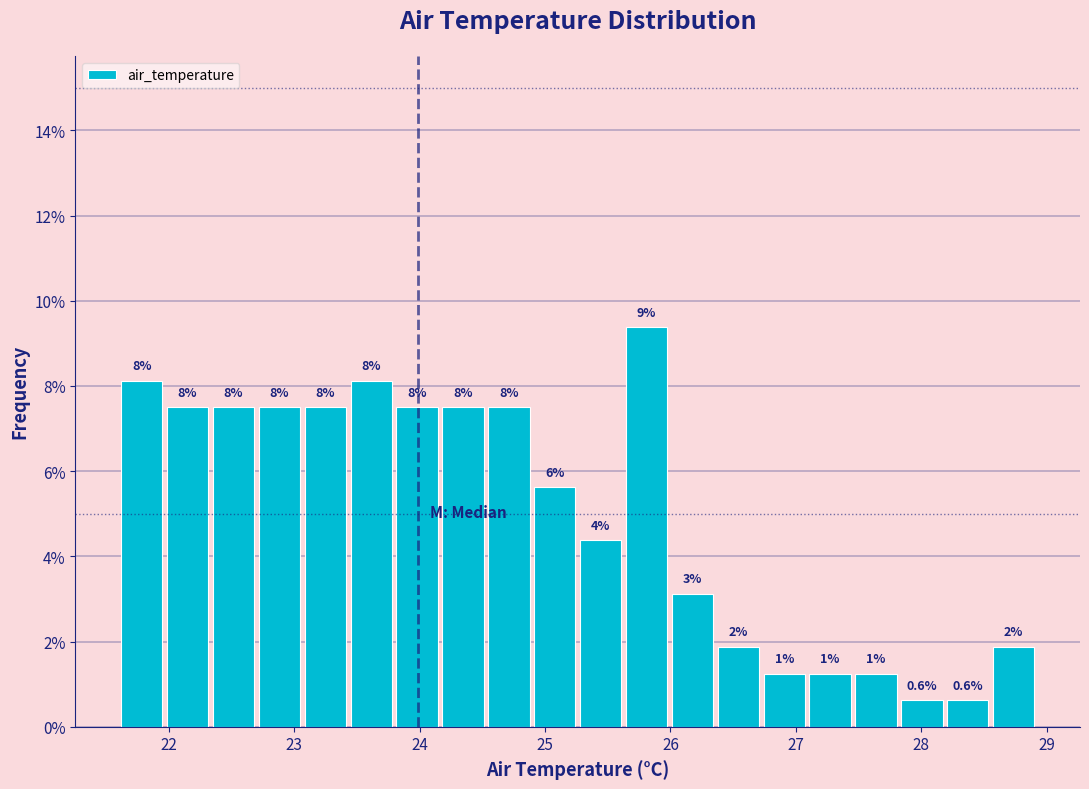

Read against the x-axis, roughly where is the centre of the tallest bar?

25.8